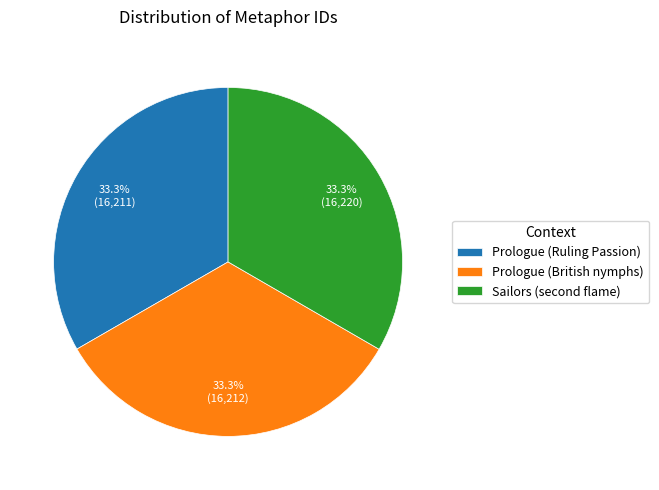

Does Prologue (Ruling Passion) represent more than half of the total?

No